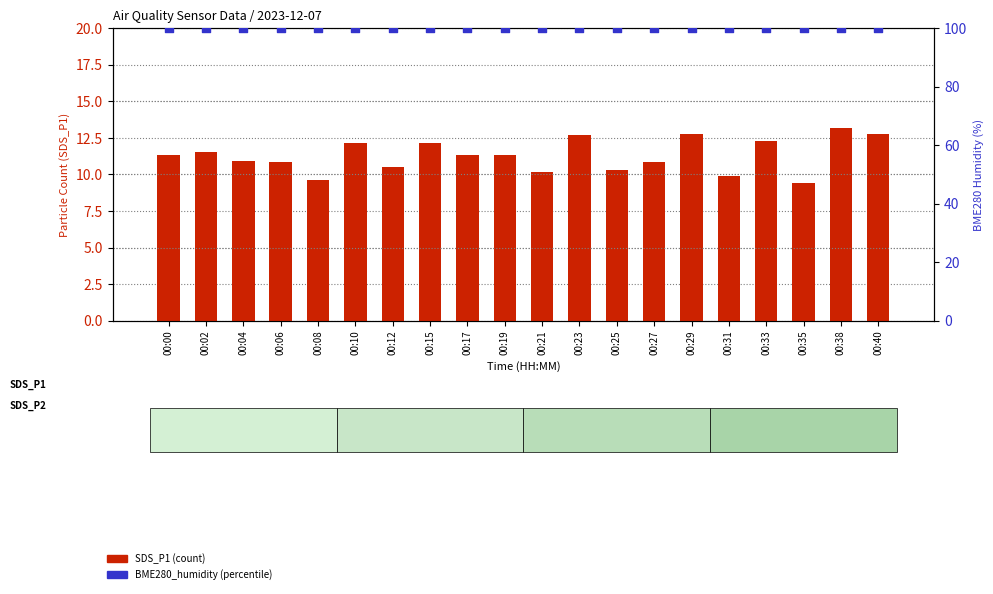

Which series has the largest total across all categories?

BME280_humidity